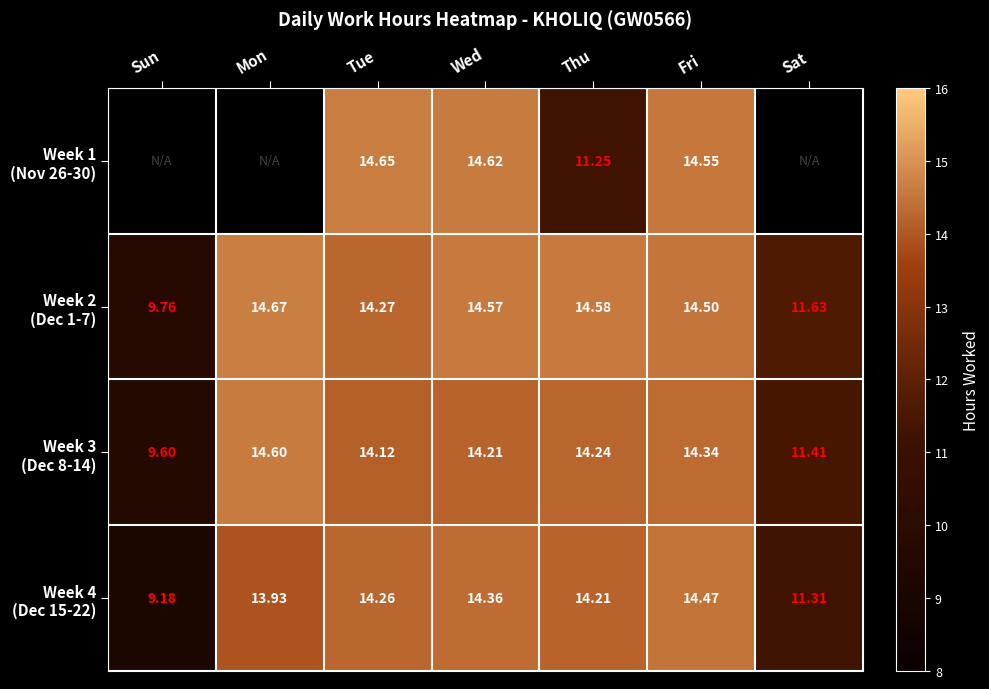

What is the minimum value for Week 4 (Dec 15-22)?

9.2